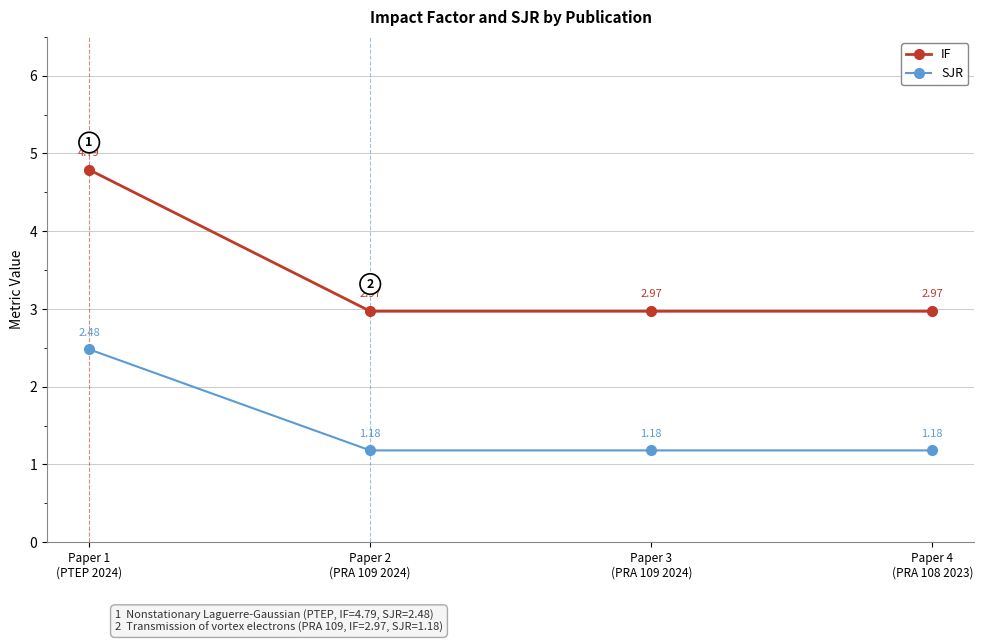

What is the label of the 4th point from the right?

Paper 1
(PTEP 2024)